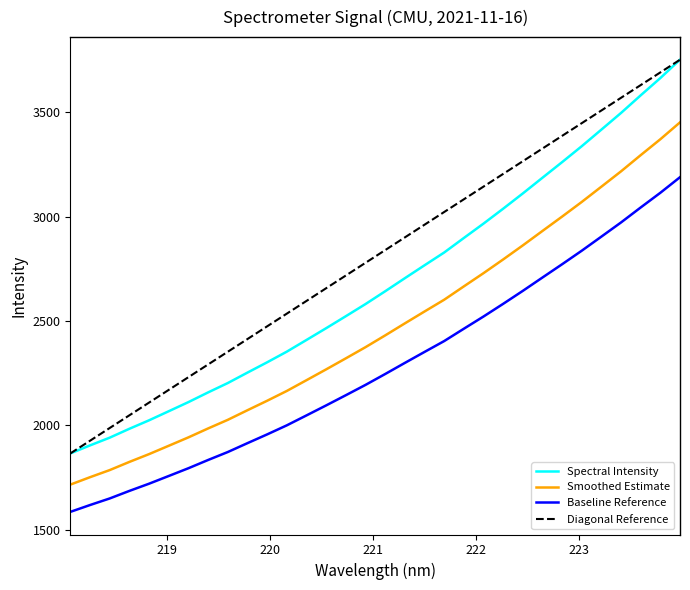

What is the average value of the Smoothed Estimate series?

2466.7